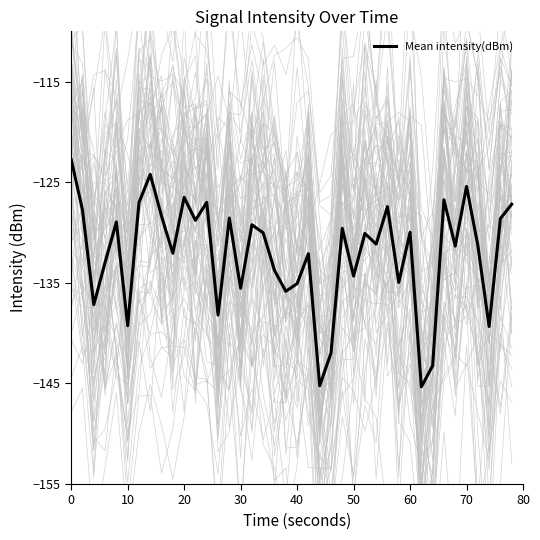

What is the highest value of the Mean intensity(dBm) series?

-122.7